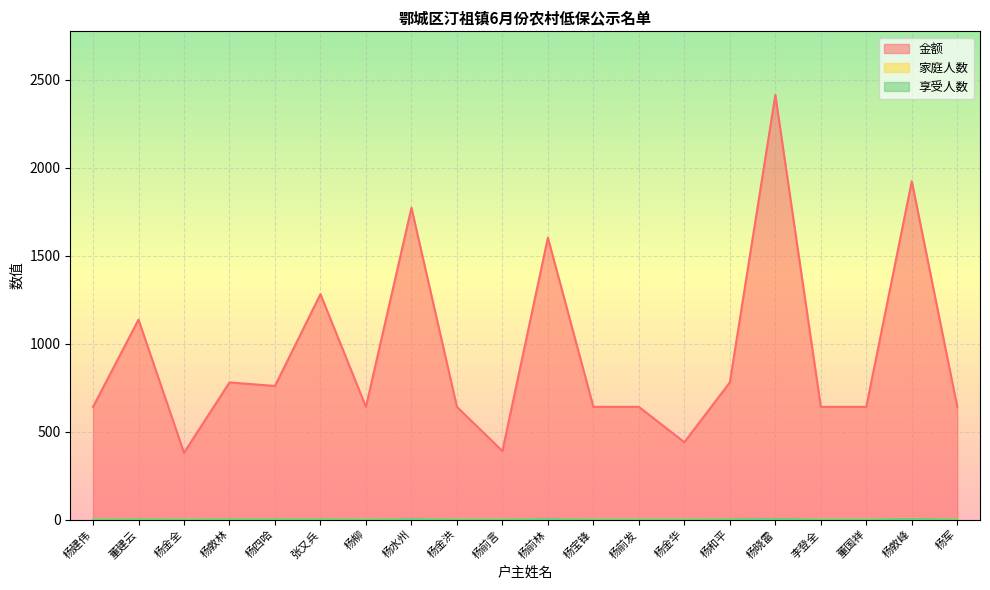

True or false: 享受人数 and 金额 intersect in this chart.

False